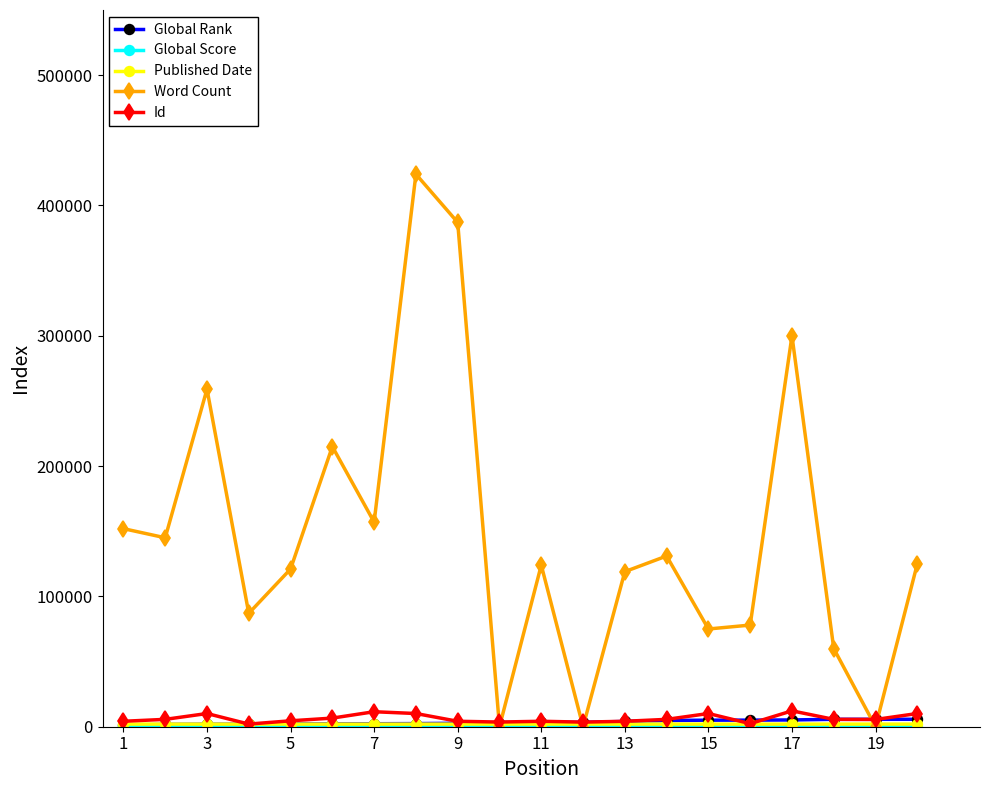

At how many categories does at least one series exceed 189024?

5